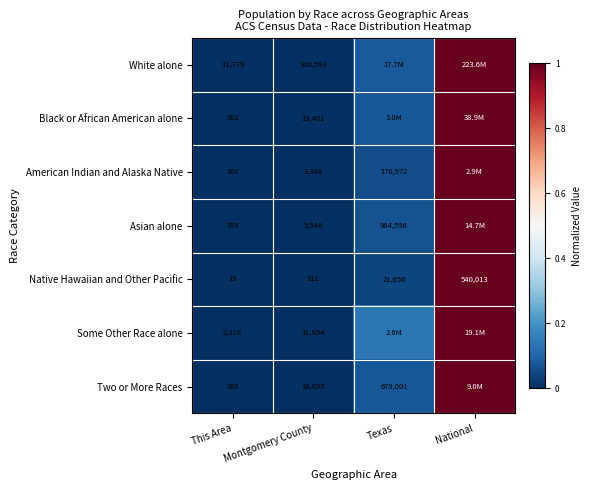

Rank the series at Montgomery County from lowest to highest value.

Native Hawaiian and Other Pacific, American Indian and Alaska Native, Asian alone, Two or More Races, Black or African American alone, Some Other Race alone, White alone